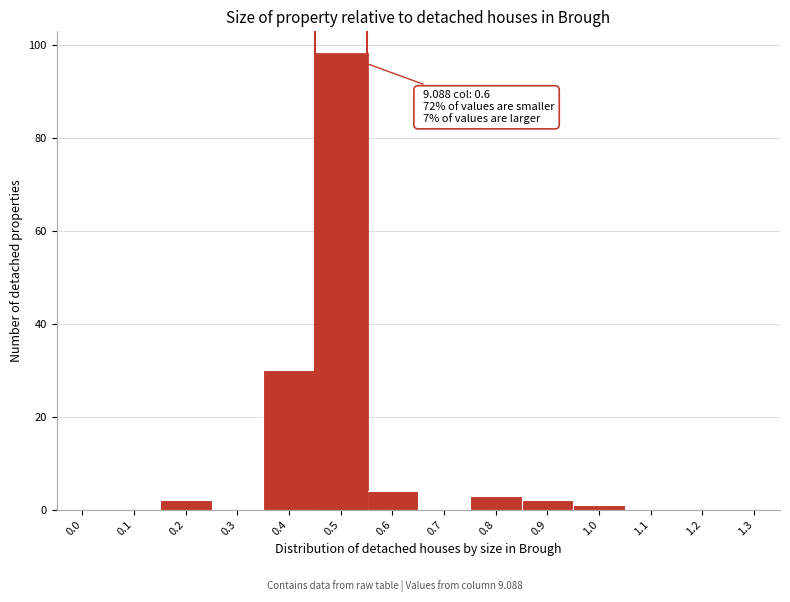

Reading left to right, extract all data points from this chart.

0.0=0	0.1=0	0.2=2	0.3=0	0.4=30	0.5=98	0.6=4	0.7=0	0.8=3	0.9=2	1.0=1	1.1=0	1.2=0	1.3=0